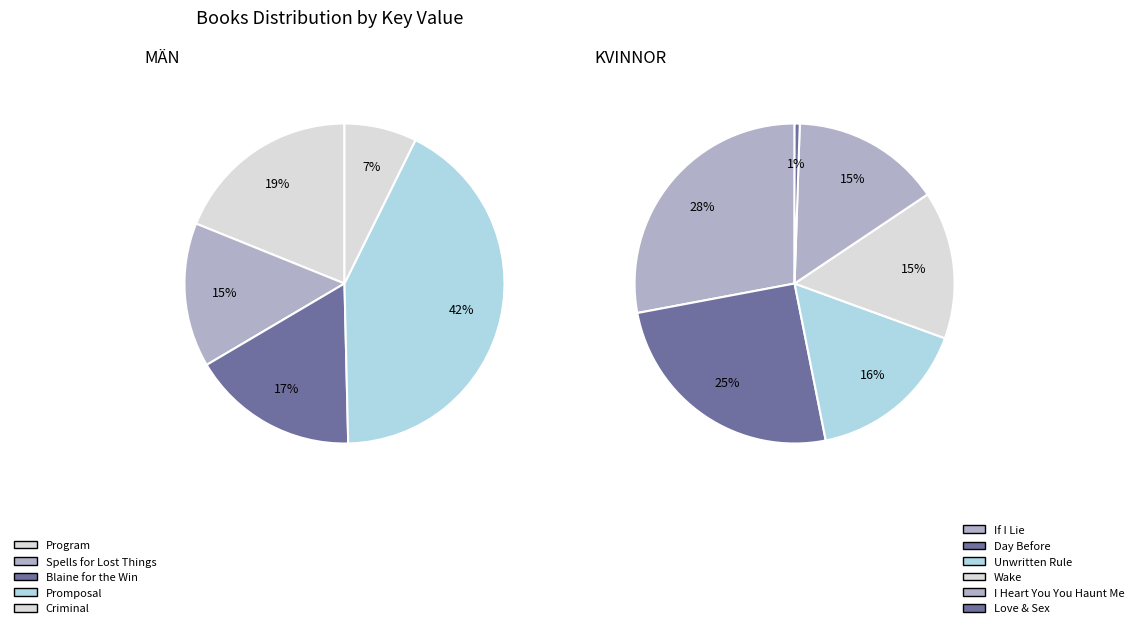

What is the change in value from Day Before to Wake?

-30806818